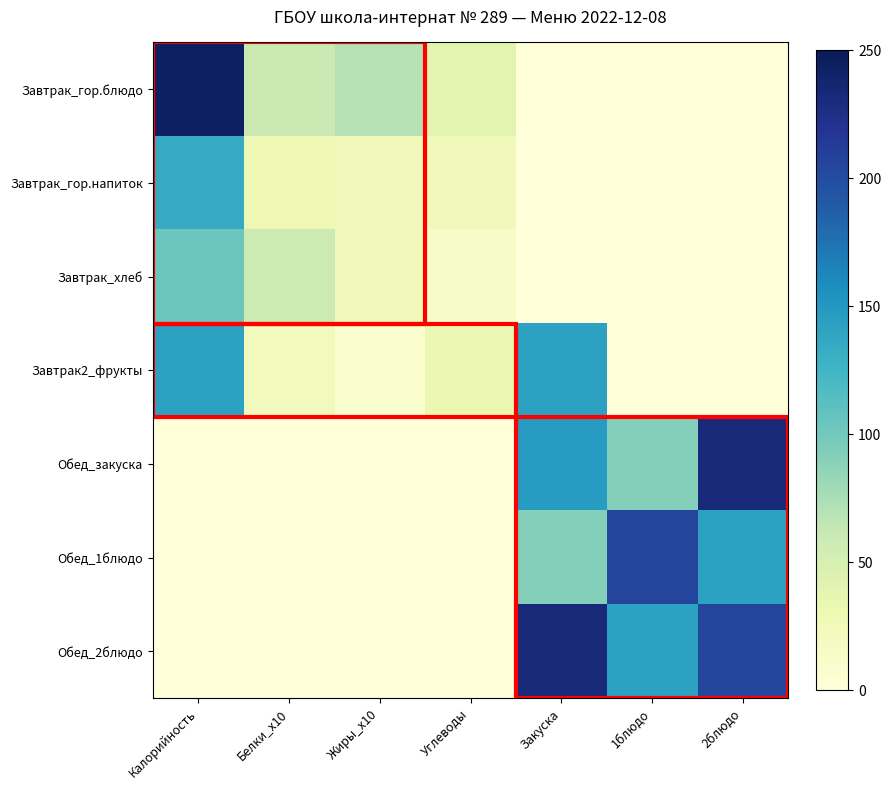

What is the total value across all series at 2блюдо?

580.4